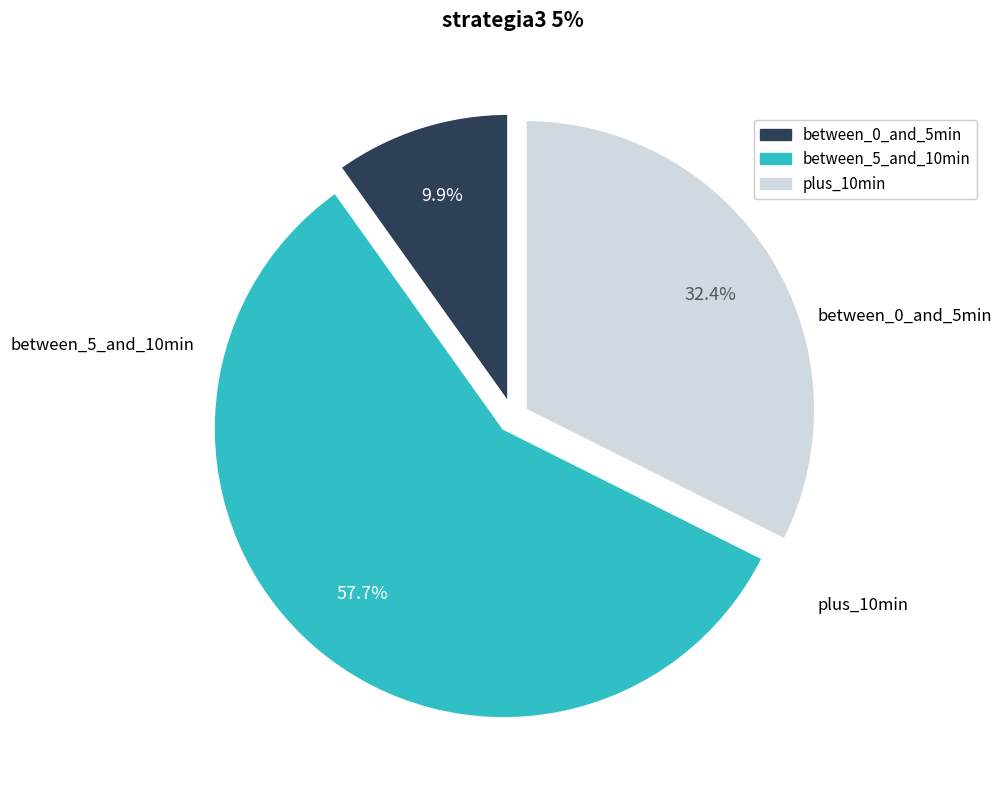

Is there any slice that represents more than half of the pie?

Yes